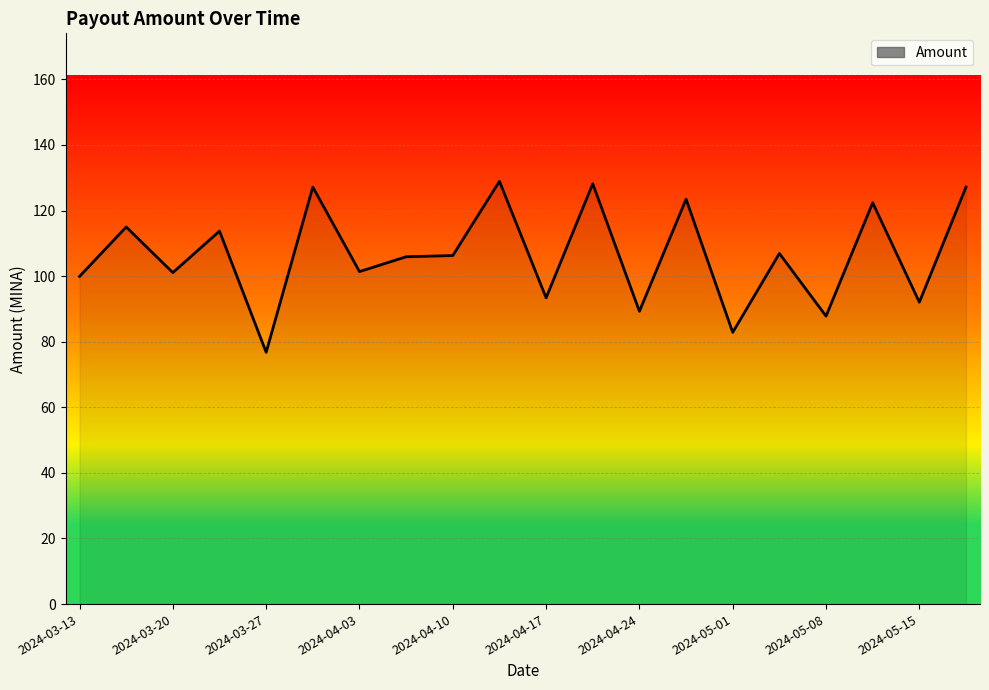

What is the smallest value displayed?

76.8